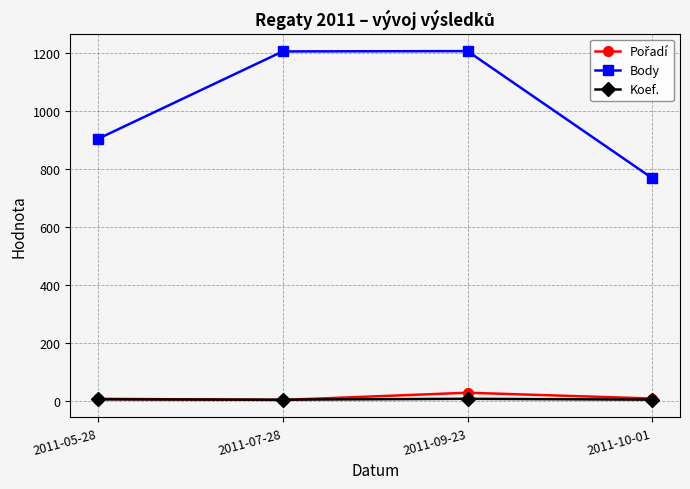

The value of Body at 2011-10-01 is 768. True or false?

True